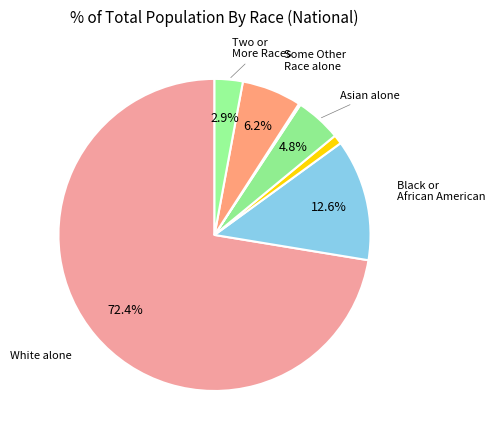

Is there any slice that represents more than half of the pie?

Yes